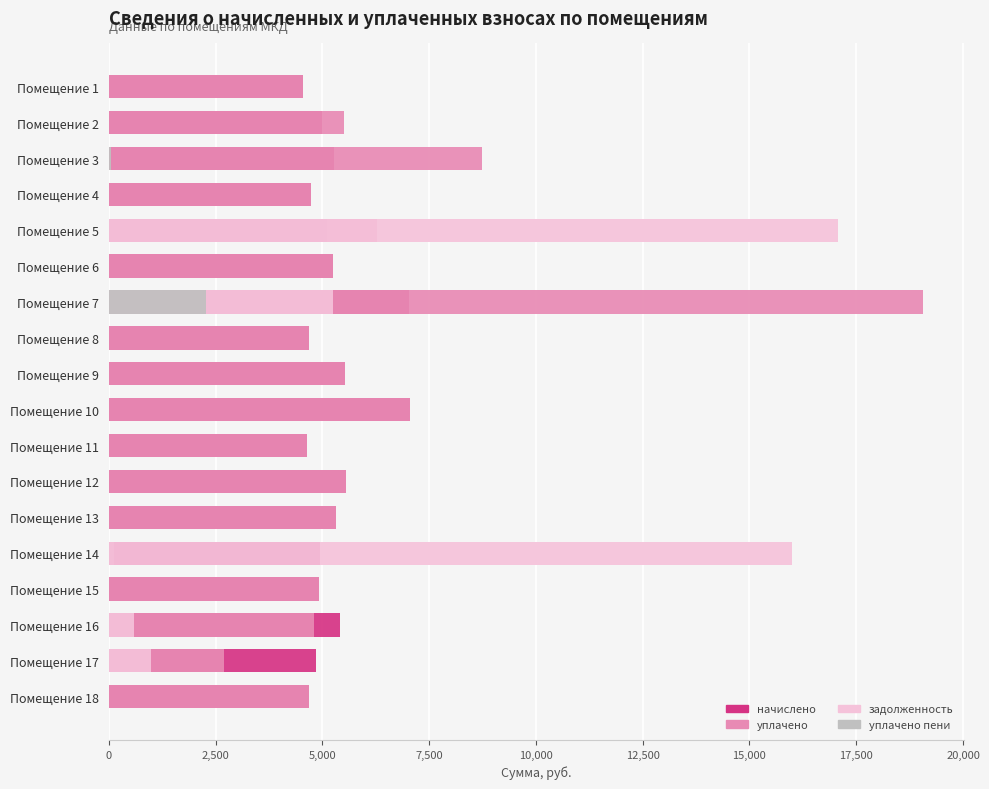

Reading left to right, extract all data points from this chart.

начислено: 4550.4	4988.2	5264.6	4734.7	5103.3	5253.1	7027.2	4688.6	5541.2	7061.8	4642.6	5564.2	5310.6	4953.6	4930.6	5402.9	4861.4	4688.6
уплачено: 4550.4	5499.1	8737.2	4735.9	6269.8	5253.1	19060.1	4688.6	5541.2	7061.8	4642.6	5564.2	5310.6	126.5	4930.6	4804.0	2709.0	4688.6
задолженность: 0.0	0.0	0.0	0.0	17075.6	0.0	5246.8	0.0	0.0	0.0	0.0	0.0	0.0	16006.8	0.0	601.3	991.0	0.0
уплачено пени: 0.0	0.0	57.2	0.0	0.0	0.0	2276.7	0.0	0.0	0.0	0.0	0.0	0.0	0.0	0.0	0.0	0.0	0.0